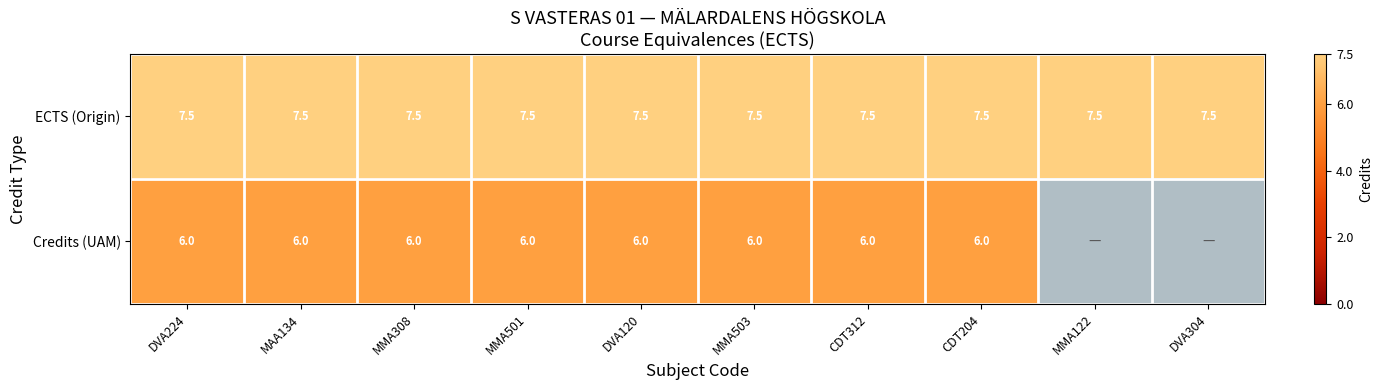

At which category does the chart reach its minimum across all series?

DVA224